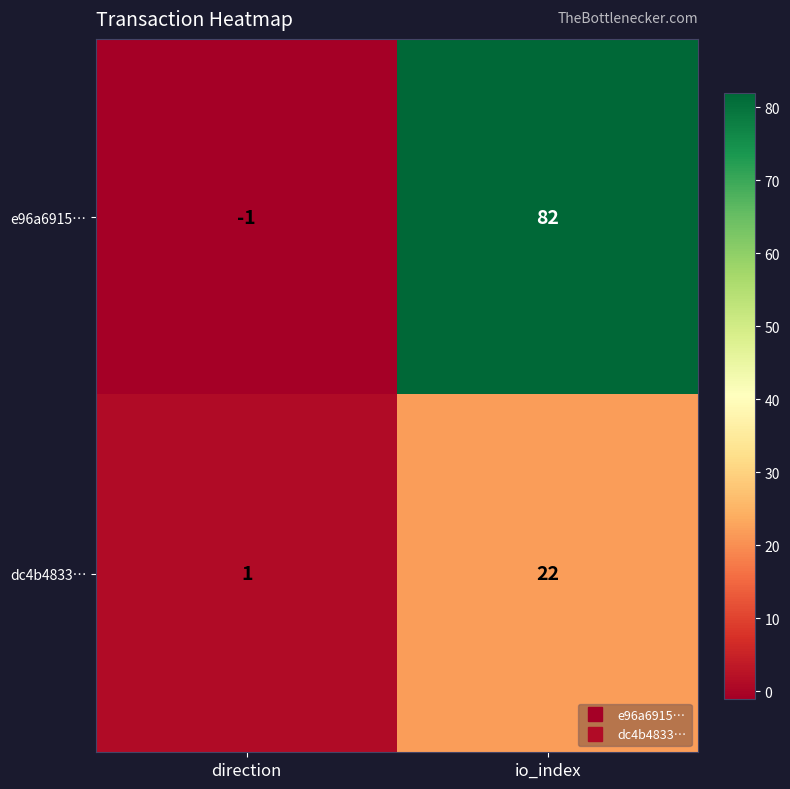

What is the average value of the dc4b4833… series?

12